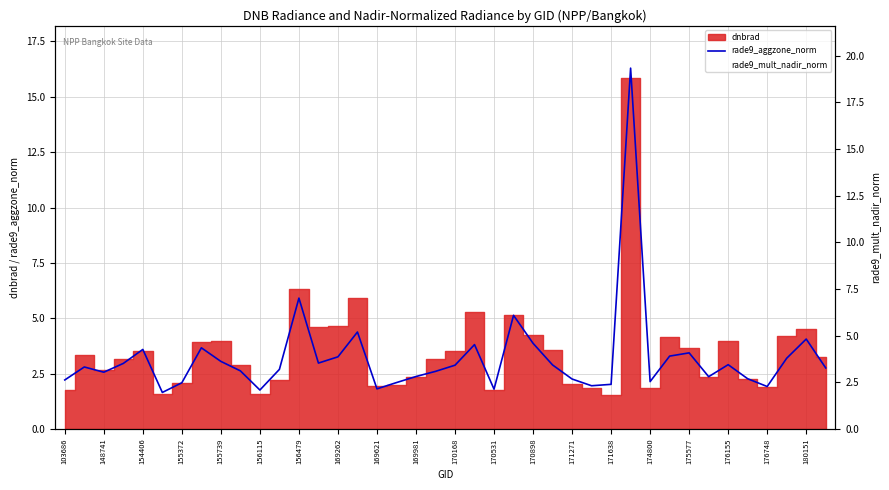

Is this an area chart (filled region under the line)?

No